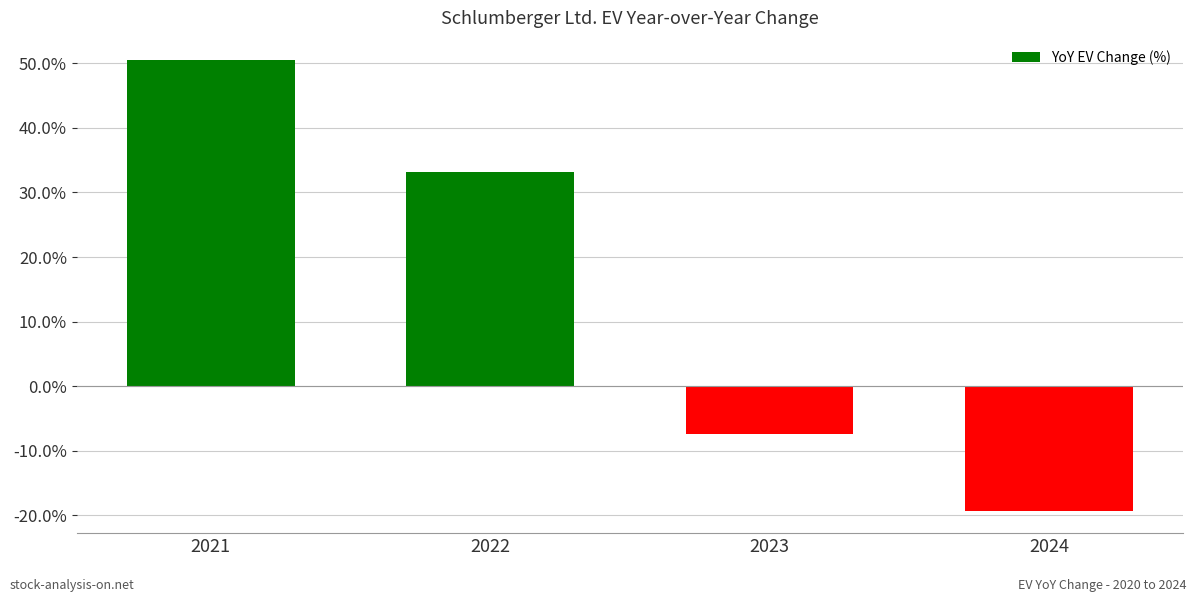

Are the bars horizontal?

No